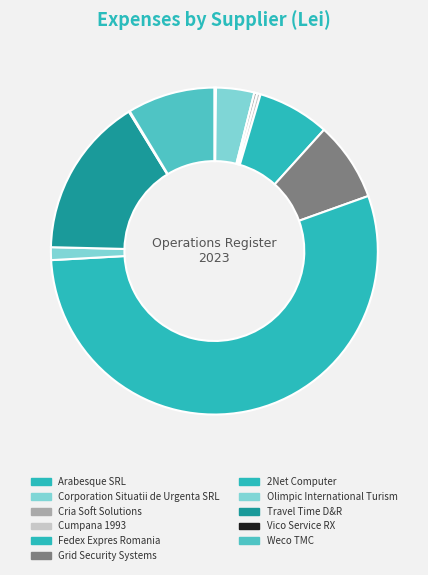

Is it true that Arabesque SRL is 1% of the pie?

False